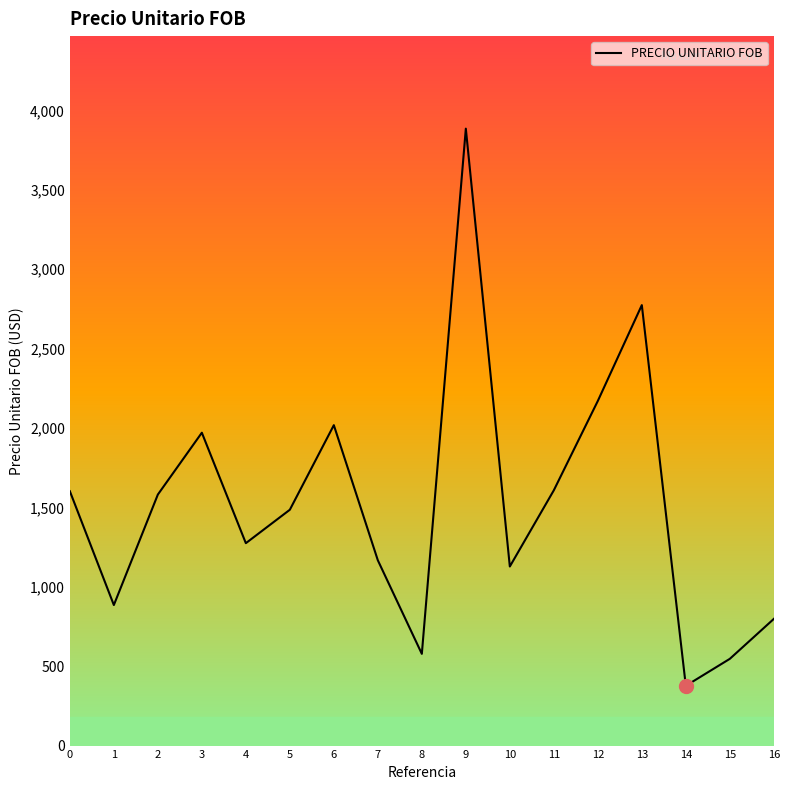

What is the difference between the maximum and minimum values?

3508.8